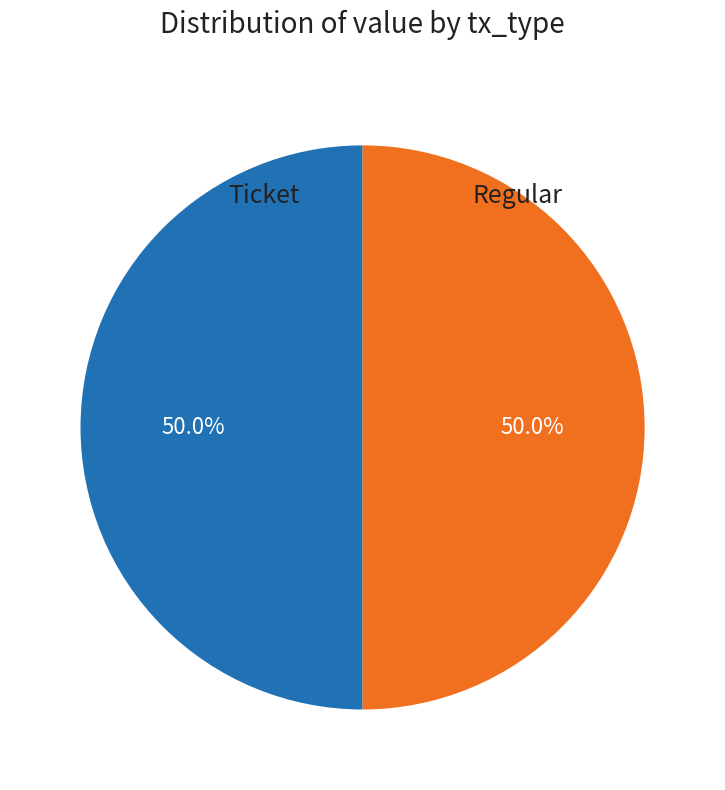

How many segments does this pie chart have?

2